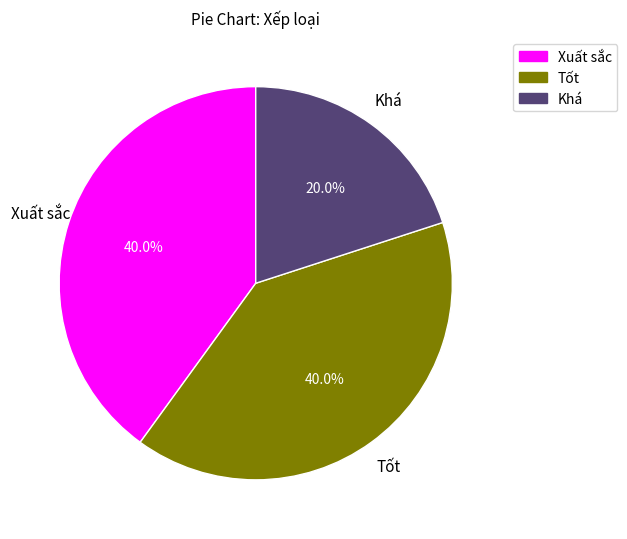

Does Tốt represent more than half of the total?

No